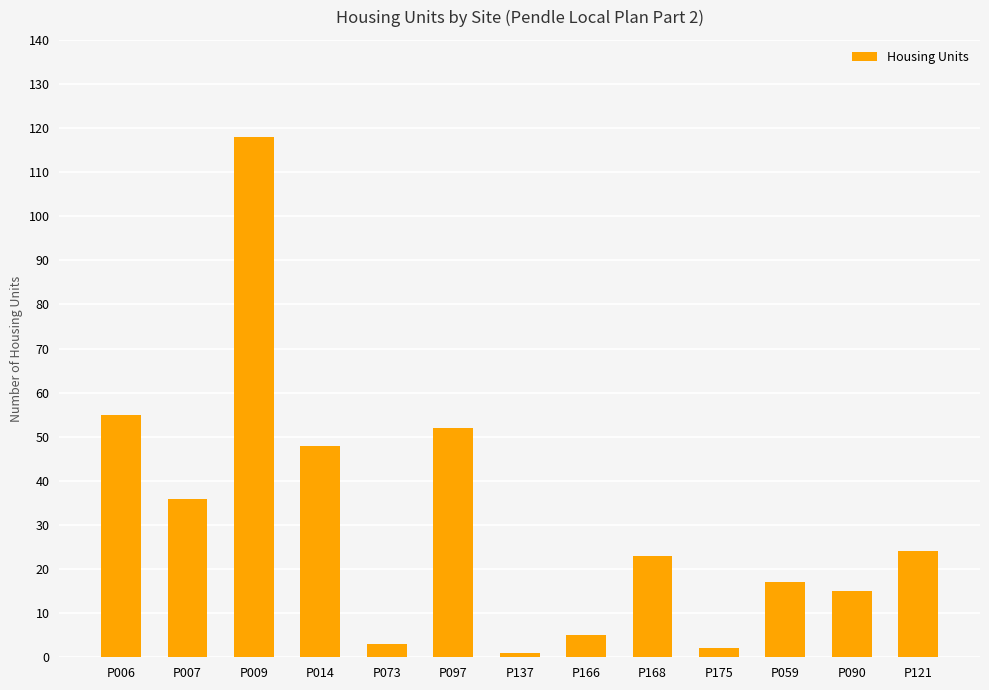

What is the value of the 11th bar from the left?

17